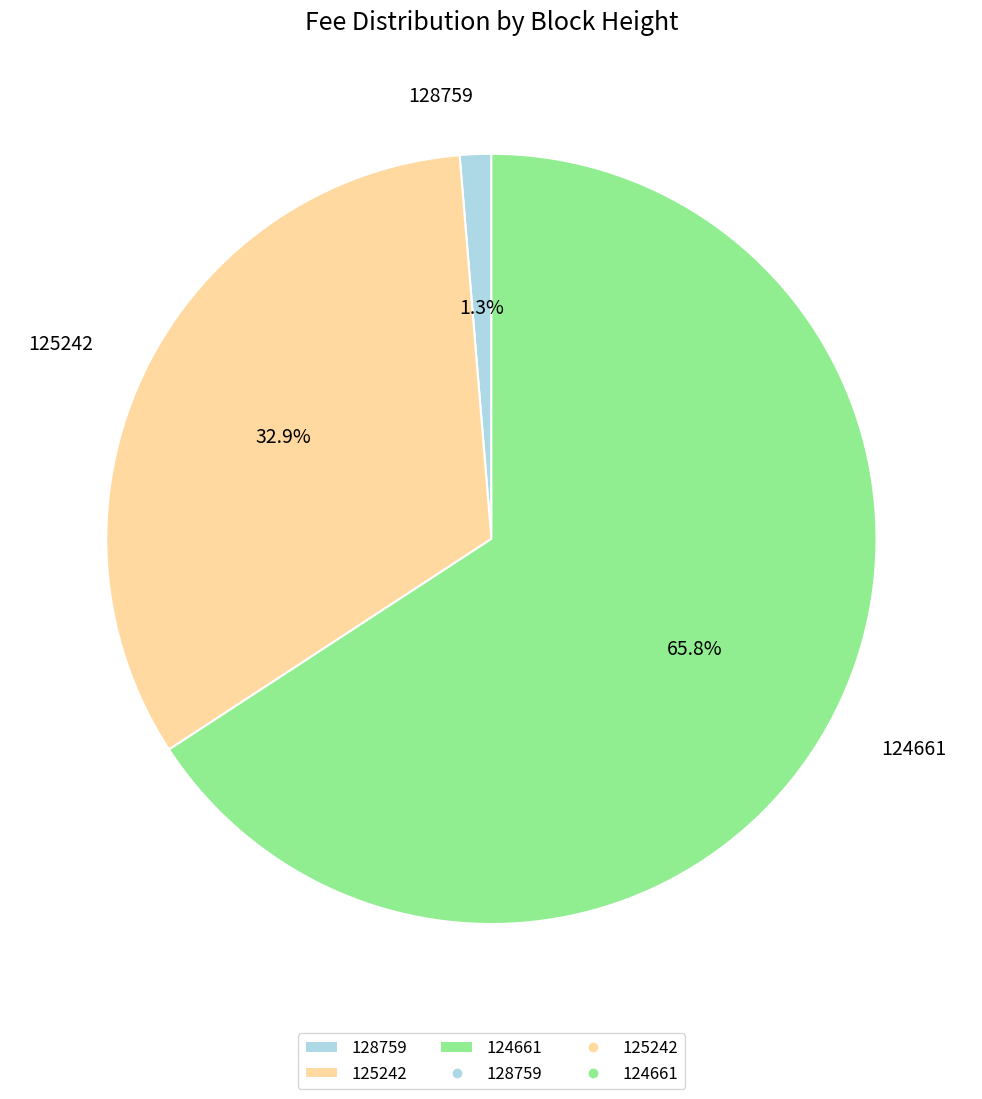

Is there a majority slice in this chart?

Yes